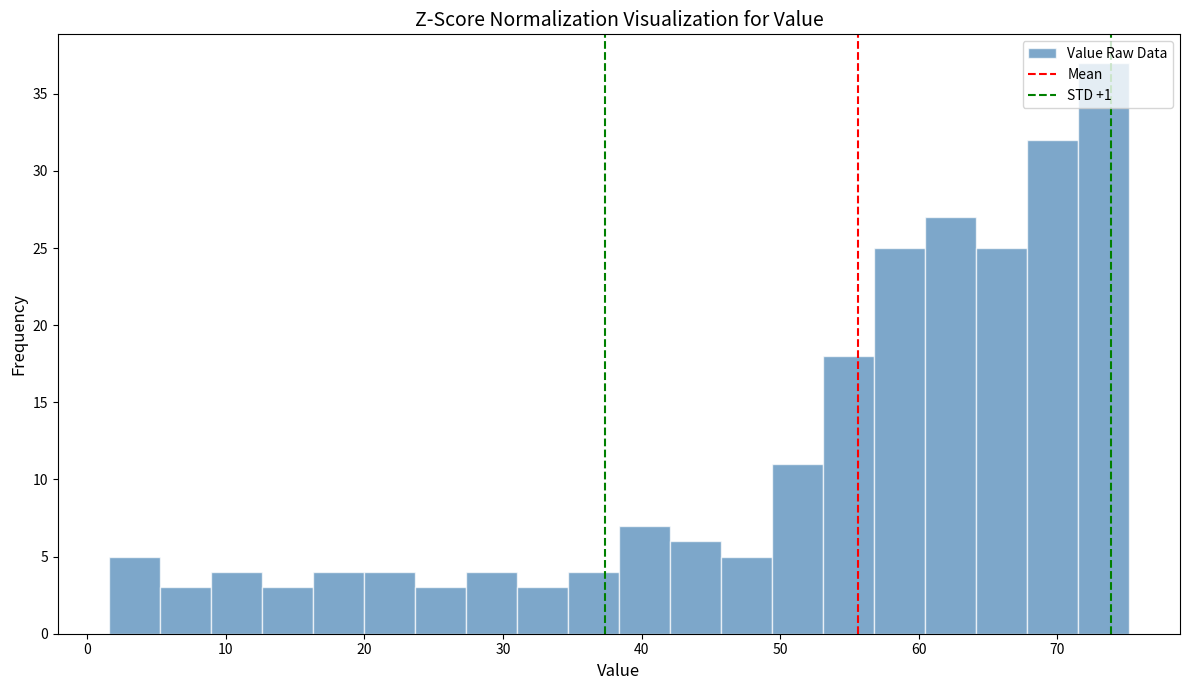

Read against the x-axis, roughly where is the centre of the tallest bar?

73